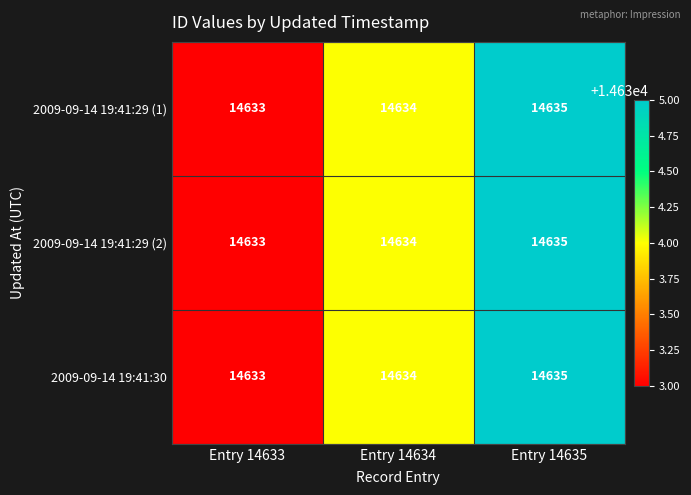

What is the average value of the 2009-09-14 19:41:29 (1) series?

14634